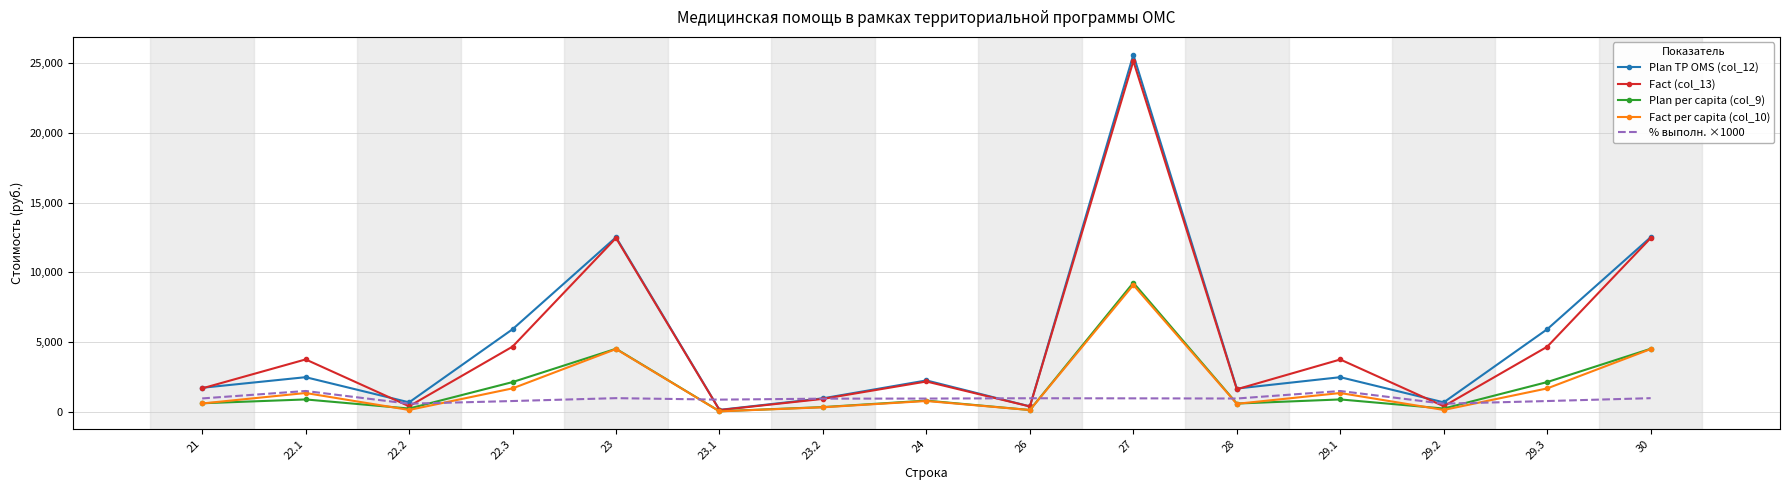

At which category is the sum across all series the highest?

27